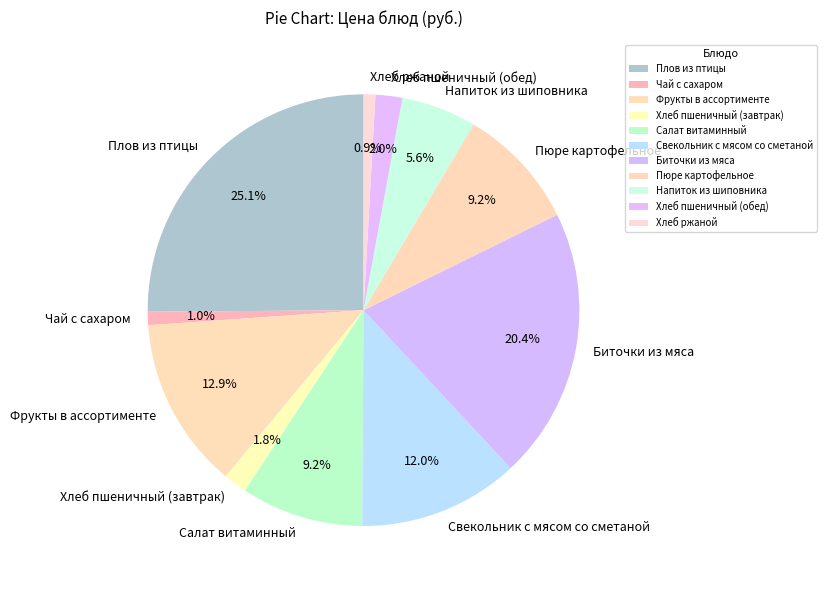

True or false: Биточки из мяса accounts for 14% of the total.

False